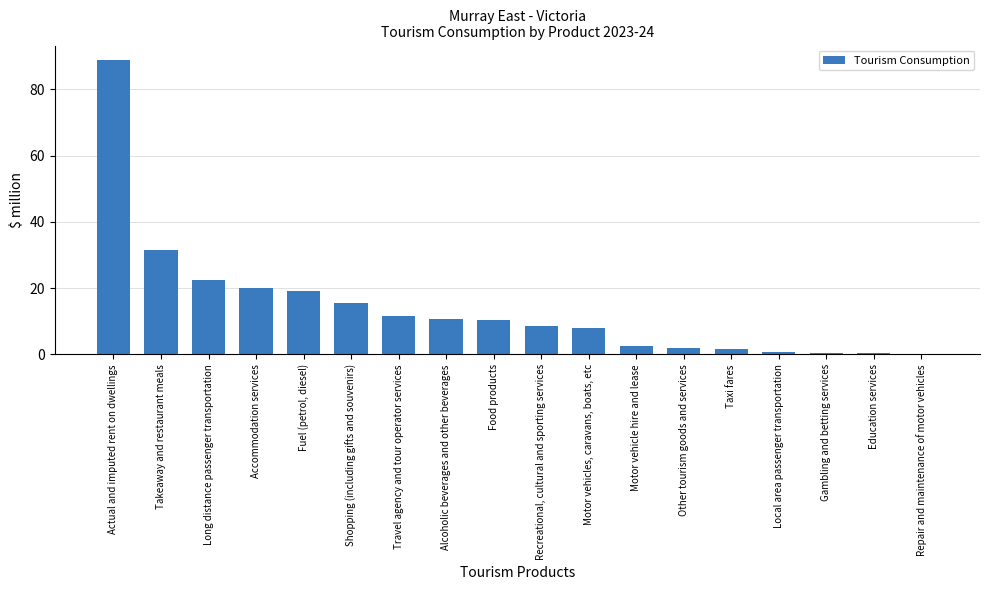

What is the sum of all values?

255.5